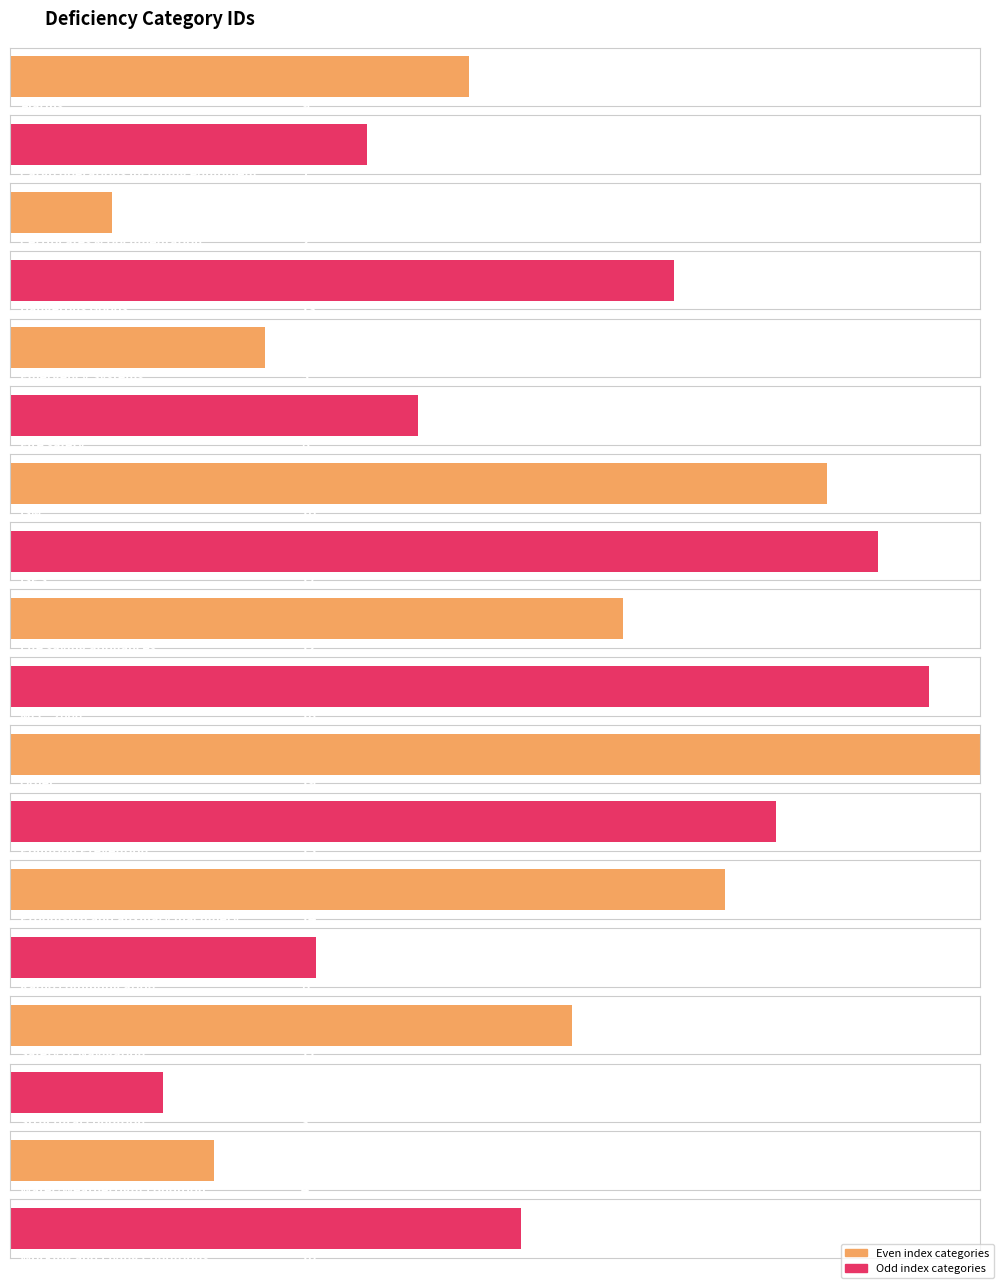

Reading left to right, extract all data points from this chart.

9	7	2	13	5	8	16	17	12	18	19	15	14	6	11	3	4	10